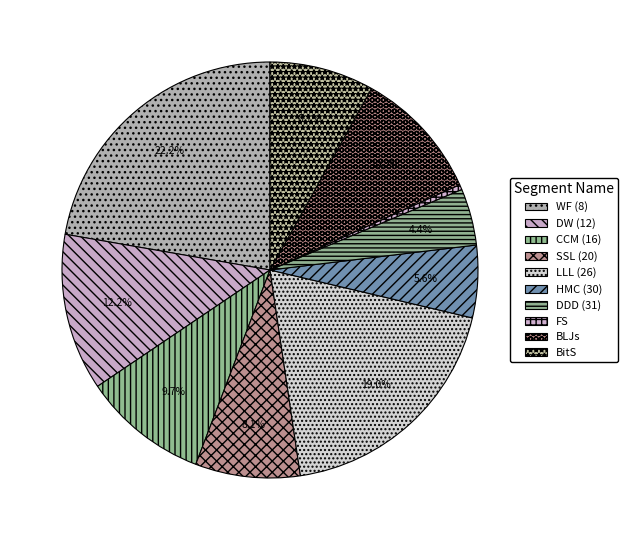

Rank the categories by value from highest to lowest.

WF (8), LLL (26), DW (12), BLJs, CCM (16), SSL (20), BitS, HMC (30), DDD (31), FS